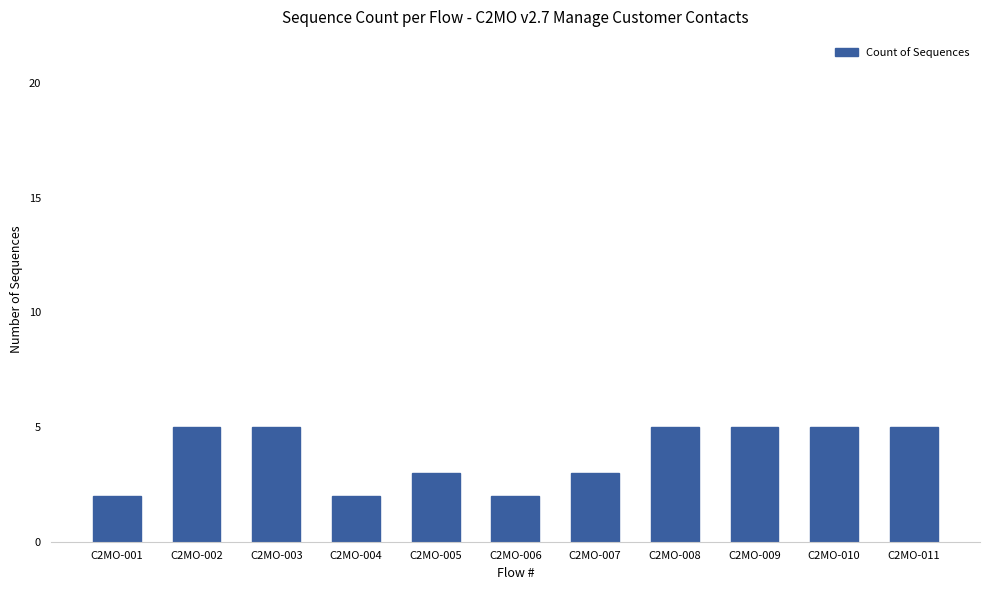

What is the value of the 11th bar from the left?

5